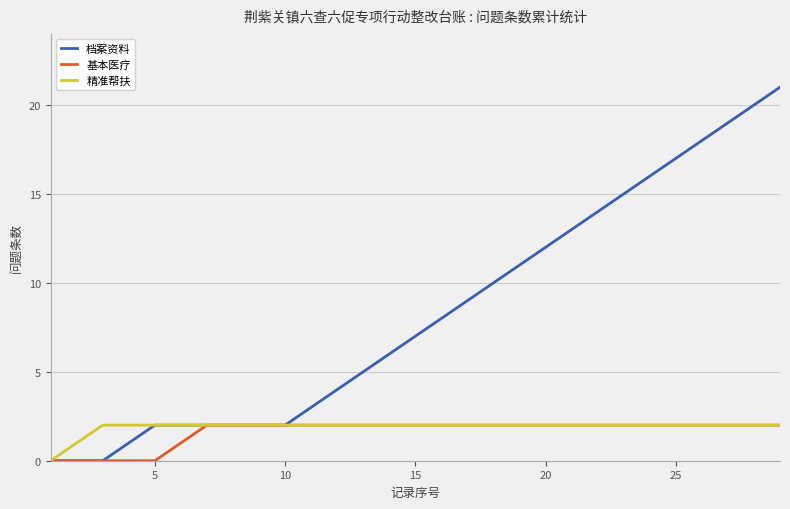

What is the sum of all 档案资料 values?

241